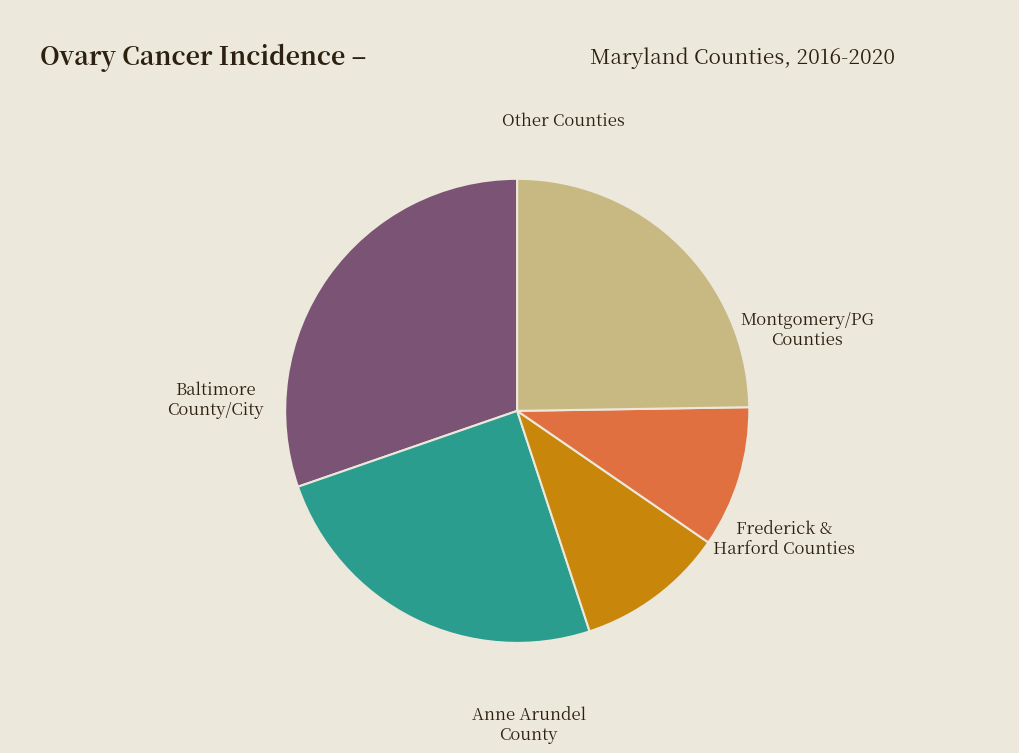

How many segments does this pie chart have?

5